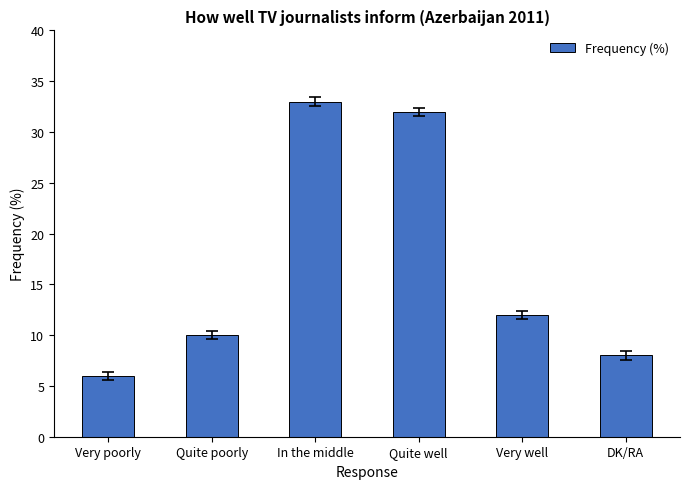

How many data points are less than 12?

3